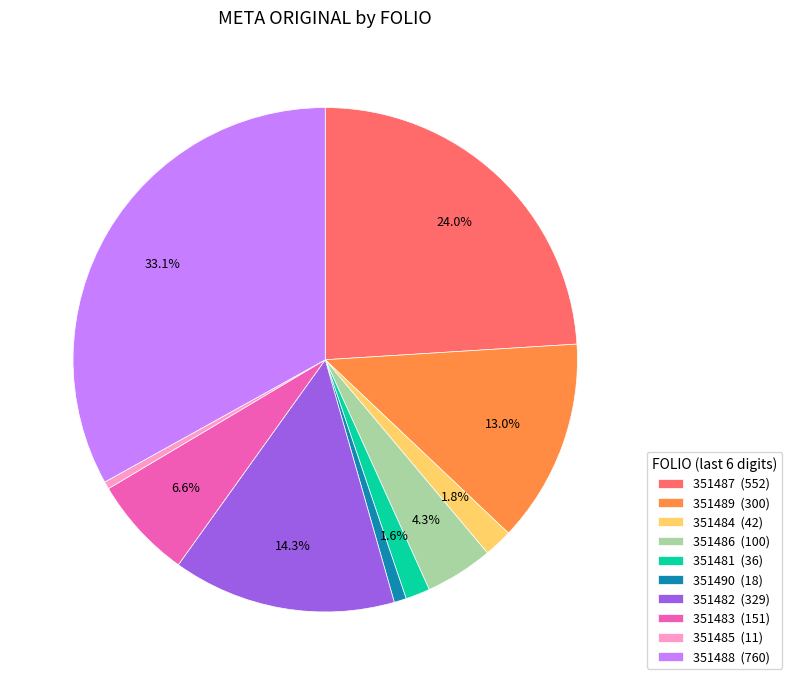

Does any single category account for the majority?

No